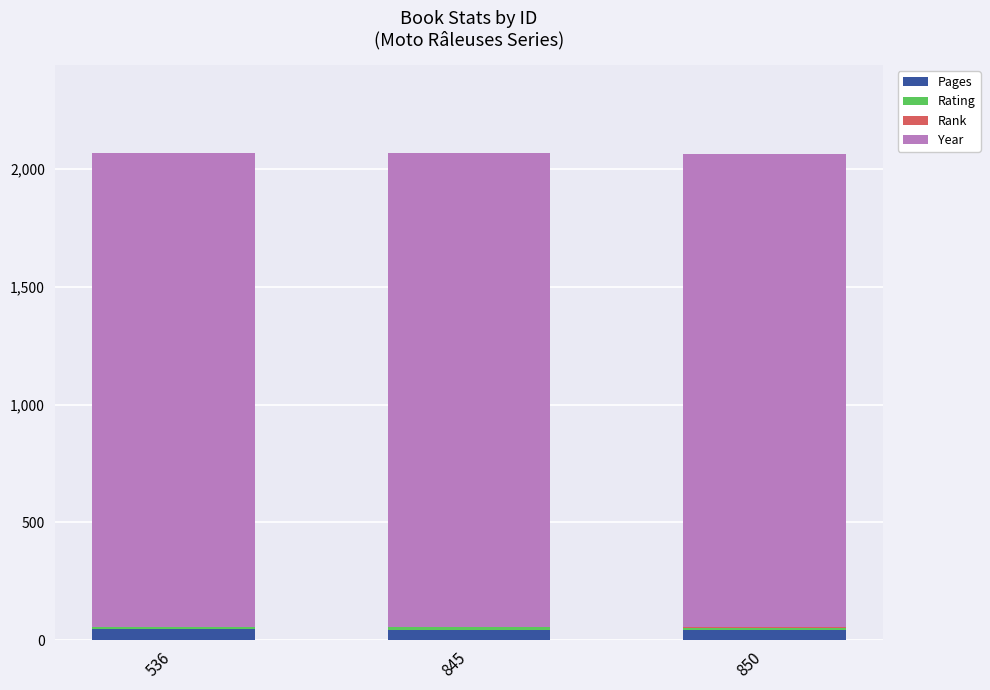

Is it true that Pages equals 44 at 850?

True